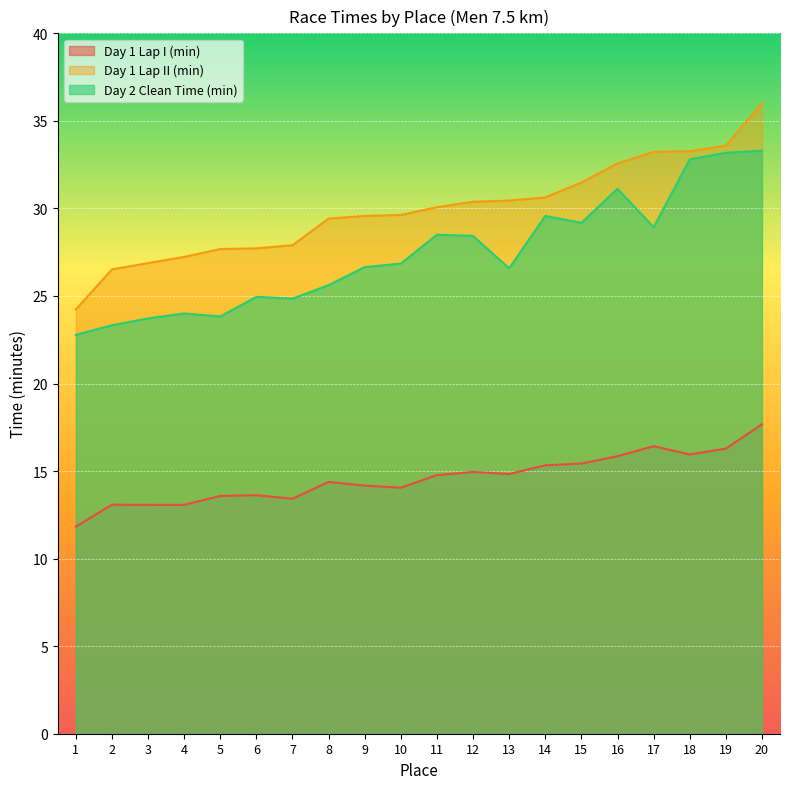

What are all the series names shown in the legend?

Day 1 Lap I (min), Day 1 Lap II (min), Day 2 Clean Time (min)